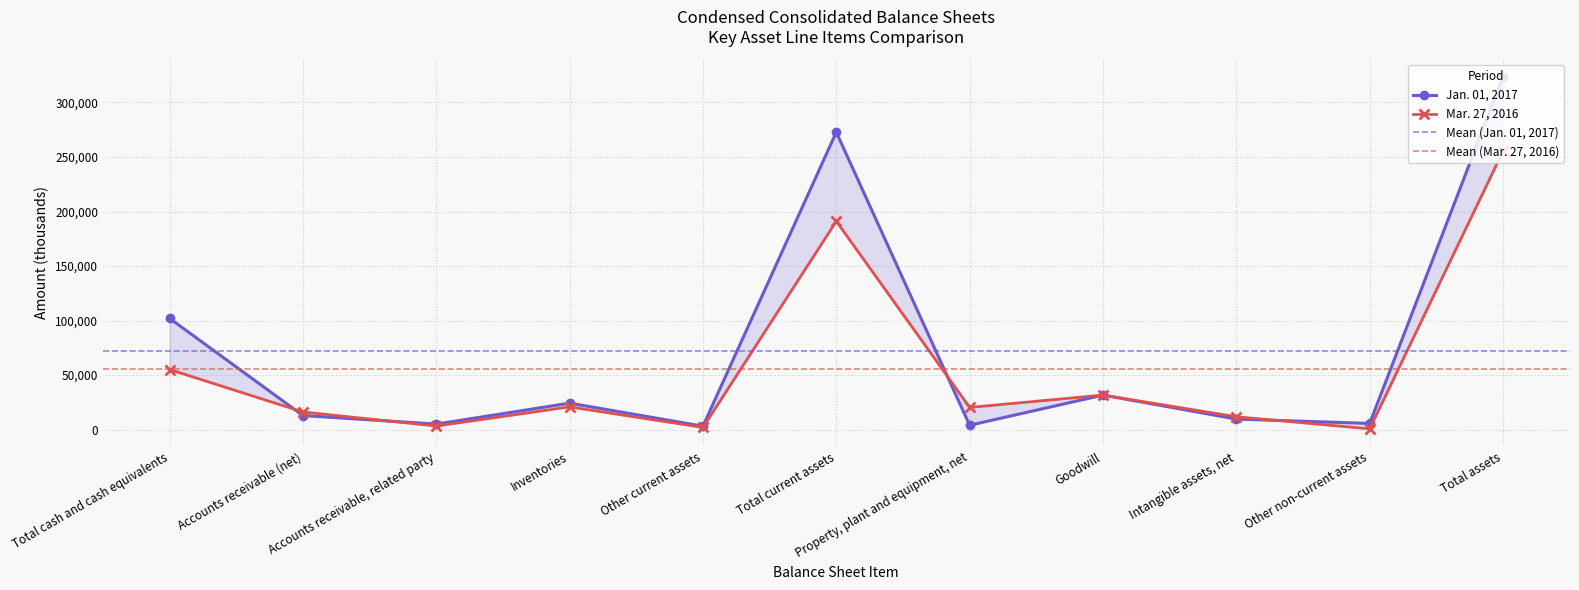

The Jan. 01, 2017 series shows 5605 at Other non-current assets. True or false?

True